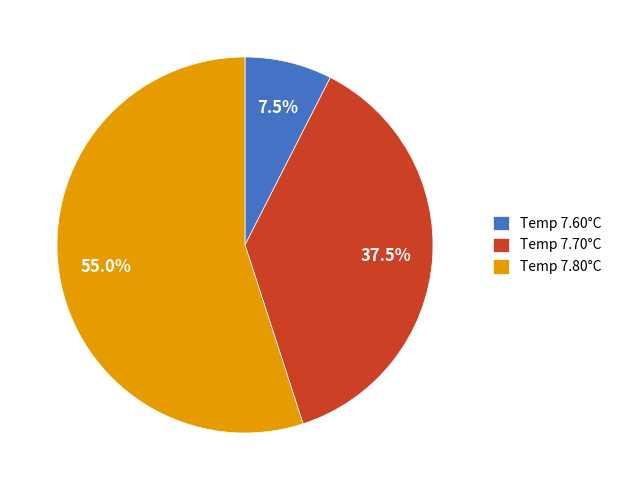

Approximately how many times larger is the value at Temp 7.70°C compared to Temp 7.60°C?

5.0